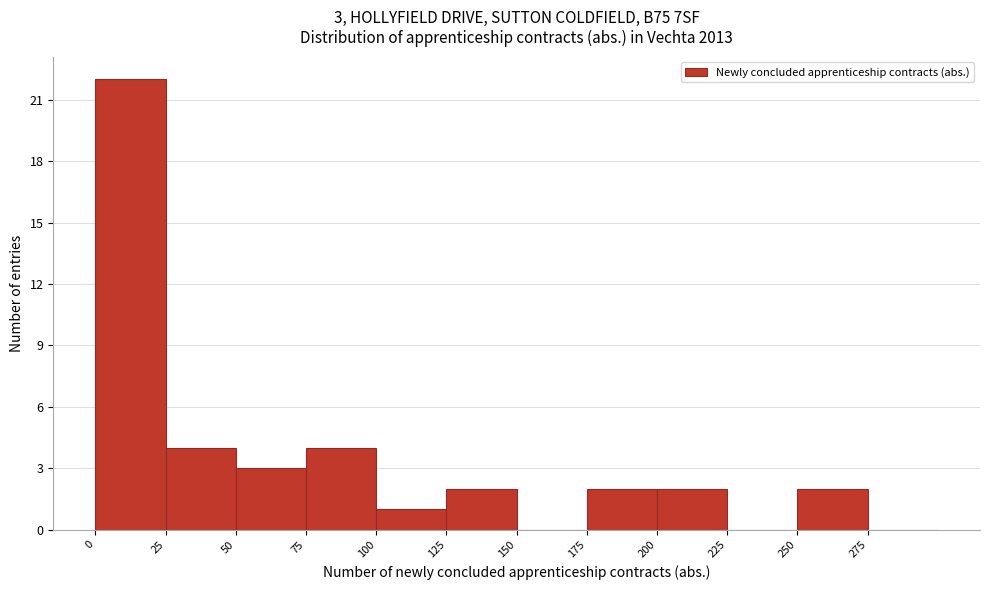

Over which range of the x-axis is the bar tallest?

0 to 25